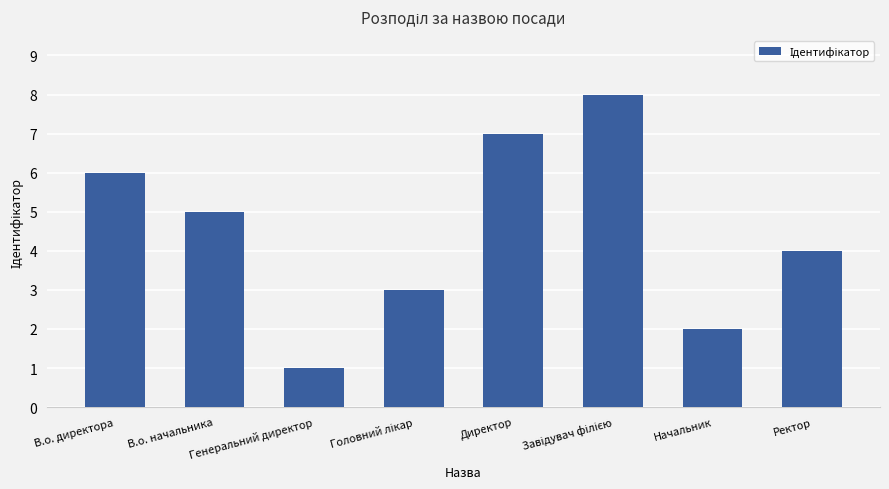

True or false: the data shows 2 at Генеральний директор.

False